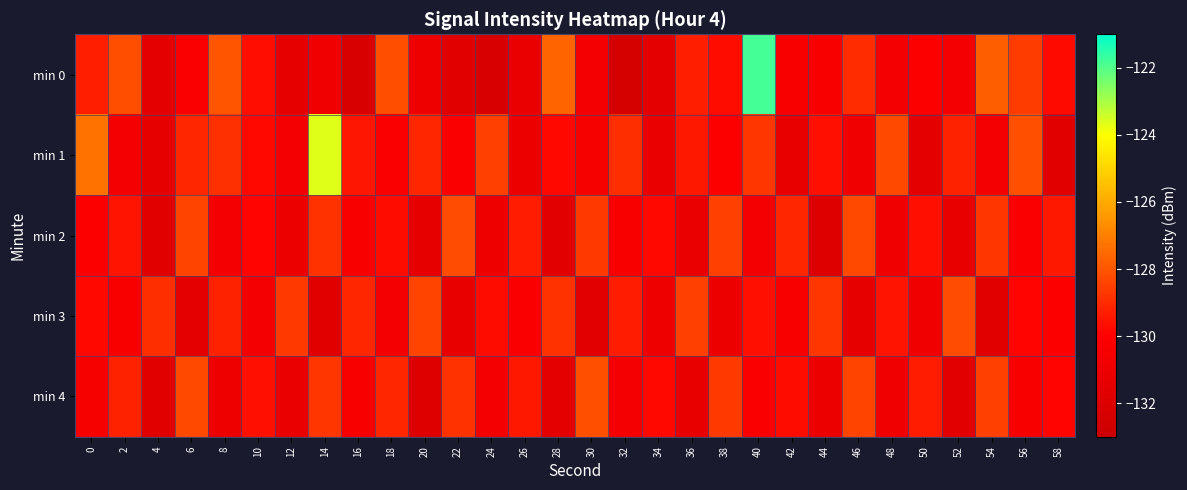

Reading left to right, transcribe all the data shown in this chart.

min 0: 0=-129.3	2=-128.1	4=-131.5	6=-130.2	8=-128.0	10=-129.7	12=-131.4	14=-130.8	16=-132.3	18=-128.2	20=-130.9	22=-131.8	24=-132.2	26=-131.2	28=-127.6	30=-130.7	32=-132.4	34=-131.5	36=-129.3	38=-129.7	40=-121.8	42=-130.3	44=-130.3	46=-128.9	48=-130.6	50=-130.1	52=-130.5	54=-127.8	56=-128.6	58=-129.7
min 1: 0=-127.3	2=-130.7	4=-131.4	6=-129.1	8=-128.9	10=-129.8	12=-130.7	14=-123.7	16=-129.5	18=-130.3	20=-129.1	22=-130.2	24=-128.5	26=-131.1	28=-129.8	30=-130.5	32=-128.9	34=-131.2	36=-129.4	38=-130.1	40=-128.7	42=-131.3	44=-129.6	46=-130.8	48=-128.3	50=-131.5	52=-129.2	54=-130.7	56=-128.1	58=-131.7
min 2: 0=-130.1	2=-129.5	4=-131.8	6=-128.4	8=-130.6	10=-129.9	12=-131.1	14=-128.8	16=-130.3	18=-129.7	20=-131.4	22=-128.2	24=-130.9	26=-129.3	28=-131.6	30=-128.6	32=-130.4	34=-129.8	36=-131.2	38=-128.5	40=-130.7	42=-129.1	44=-131.9	46=-128.3	48=-130.8	50=-129.6	52=-131.3	54=-128.7	56=-130.2	58=-129.4
min 3: 0=-129.8	2=-130.4	4=-128.9	6=-131.5	8=-129.2	10=-130.7	12=-128.6	14=-131.8	16=-129.1	18=-130.6	20=-128.4	22=-131.3	24=-129.7	26=-130.2	28=-128.8	30=-131.6	32=-129.3	34=-130.9	36=-128.5	38=-131.1	40=-129.6	42=-130.3	44=-128.7	46=-131.4	48=-129.5	50=-130.8	52=-128.2	54=-131.7	56=-129.9	58=-130.1
min 4: 0=-130.5	2=-129.2	4=-131.8	6=-128.3	8=-130.9	10=-129.6	12=-131.2	14=-128.7	16=-130.4	18=-129.1	20=-131.9	22=-128.8	24=-130.7	26=-129.4	28=-131.5	30=-128.1	32=-130.6	34=-129.8	36=-131.3	38=-128.6	40=-130.2	42=-129.7	44=-131.1	46=-128.4	48=-130.8	50=-129.3	52=-131.6	54=-128.5	56=-130.3	58=-129.9